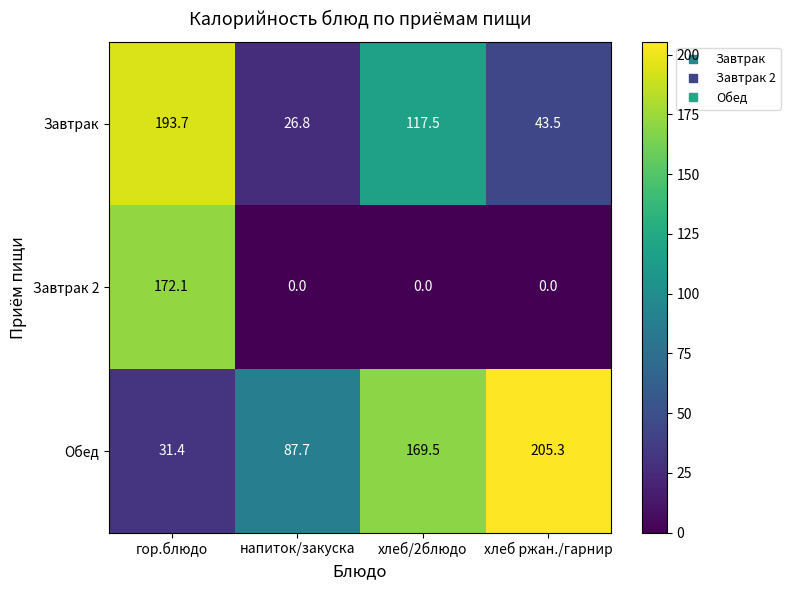

At how many categories does at least one series exceed 63?

4